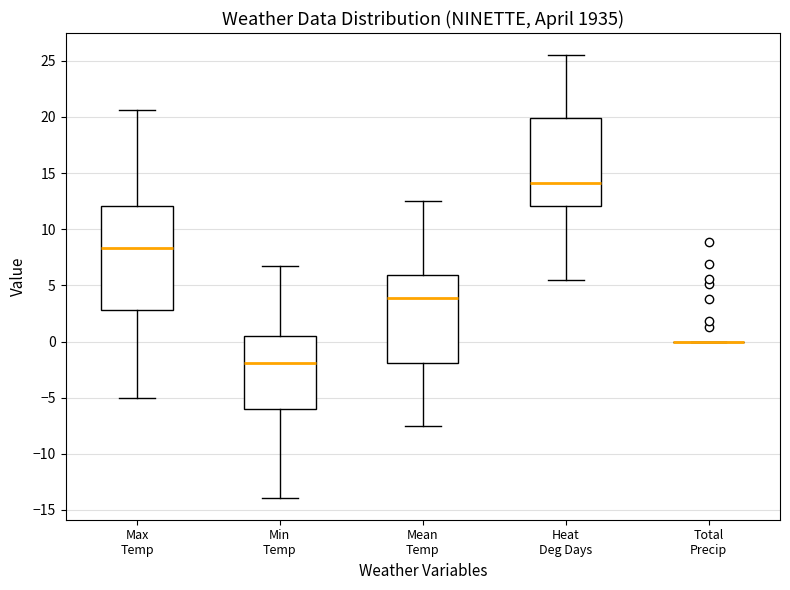

Comparing the boxes themselves (not the whiskers), which one is the tallest?

Max Temp